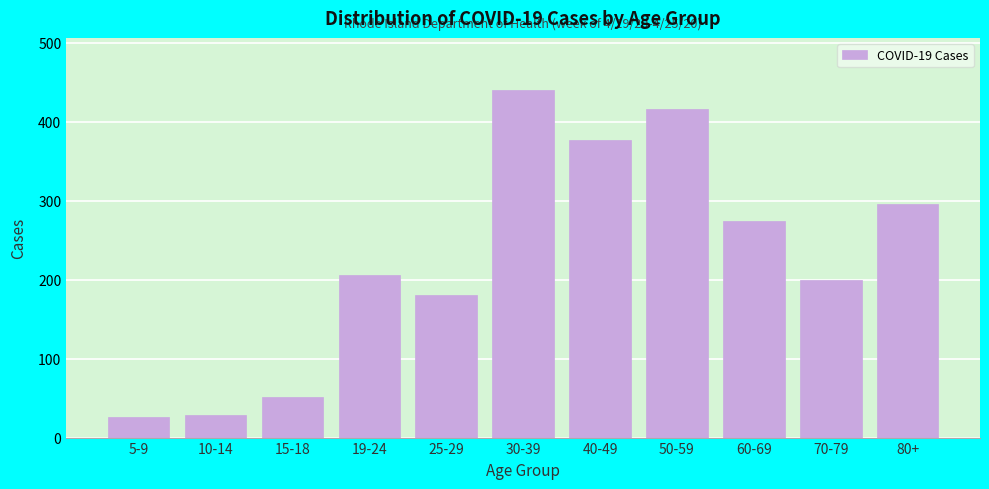

Reading right to left, transcribe all the data shown in this chart.

80+=296	70-79=200	60-69=274	50-59=416	40-49=377	30-39=440	25-29=181	19-24=206	15-18=52	10-14=29	5-9=26